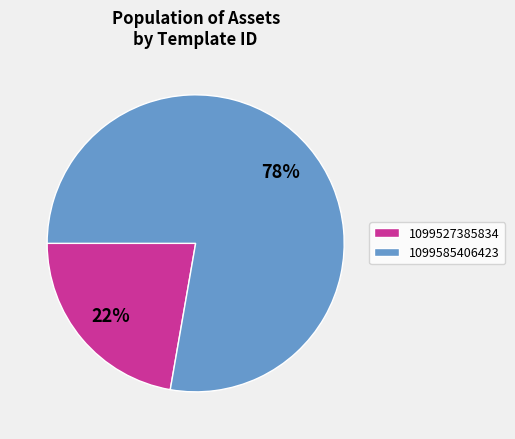

How many slices are in this pie chart?

2